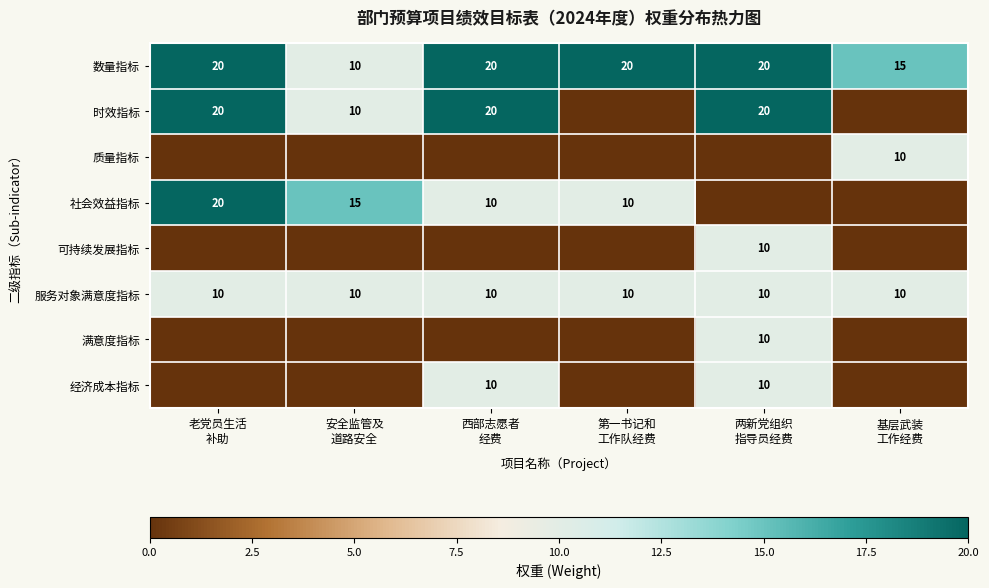

Which has a higher value, 安全监管及
道路安全 or 第一书记和
工作队经费?

第一书记和
工作队经费